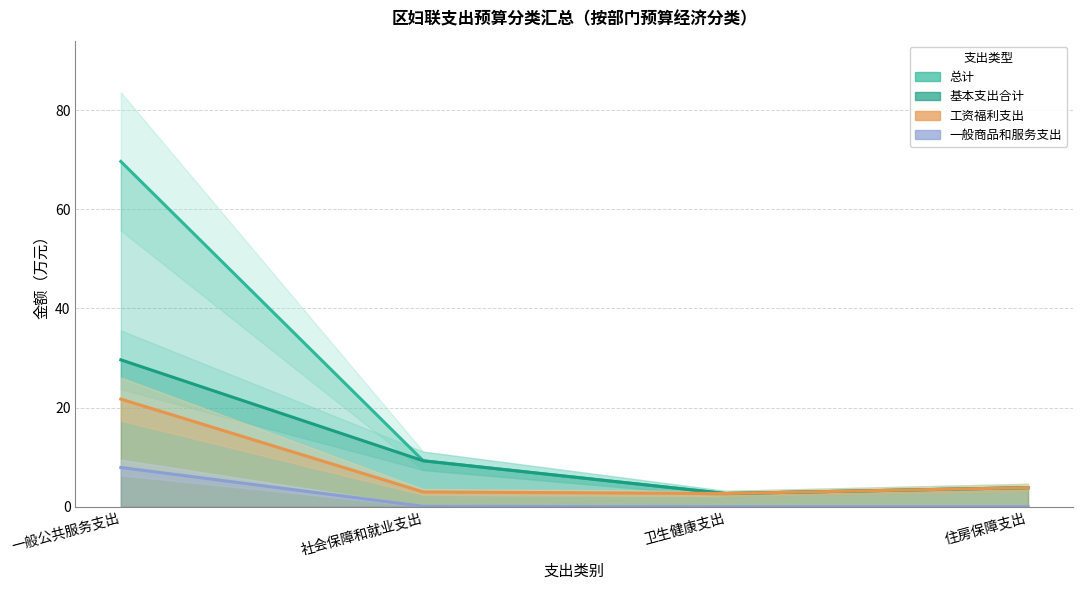

At 社会保障和就业支出, list the series in order from largest to smallest.

总计, 基本支出合计, 工资福利支出, 一般商品和服务支出